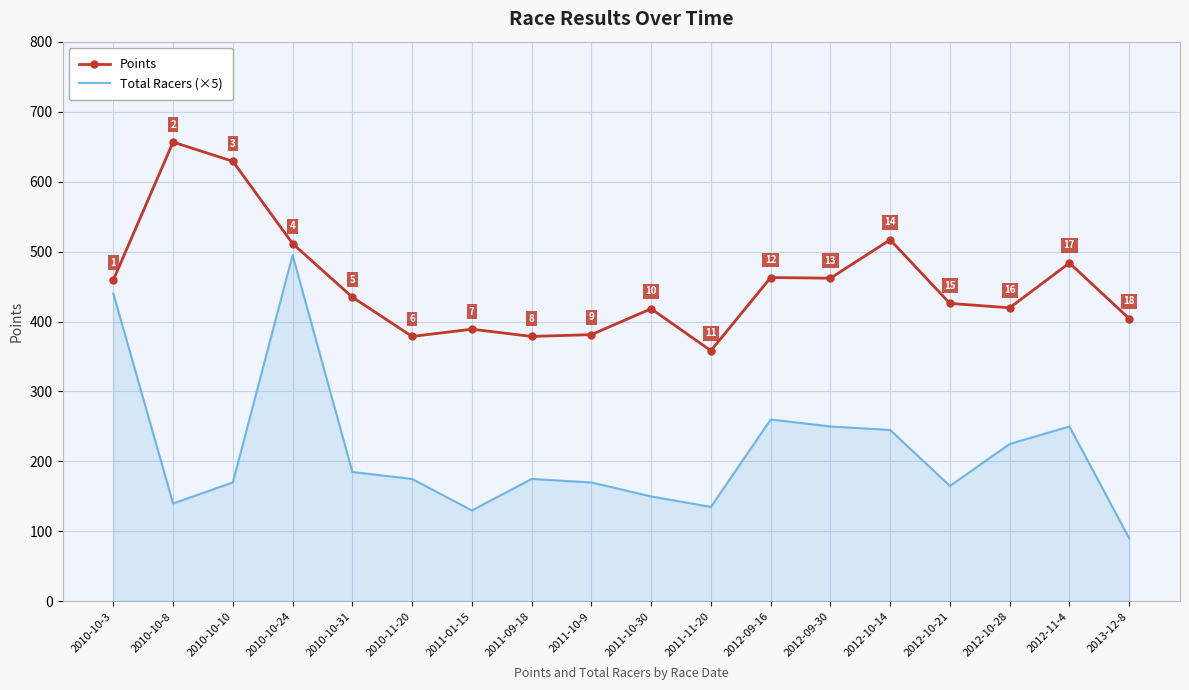

Where does the Total Racers (×5) series first go above 175?

2010-10-3